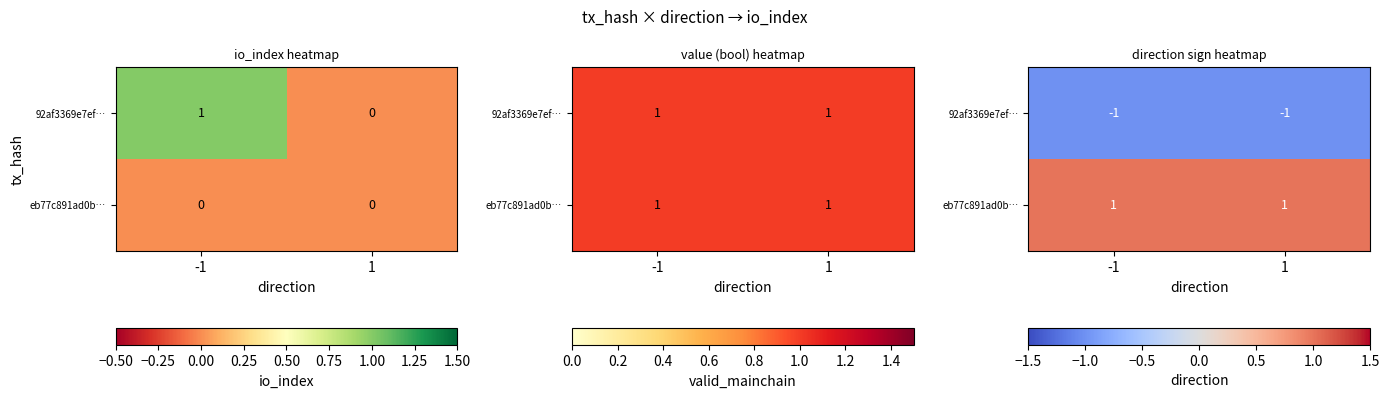

What is the sum of the 92af3369e7ef… values at -1 and 1?

-2